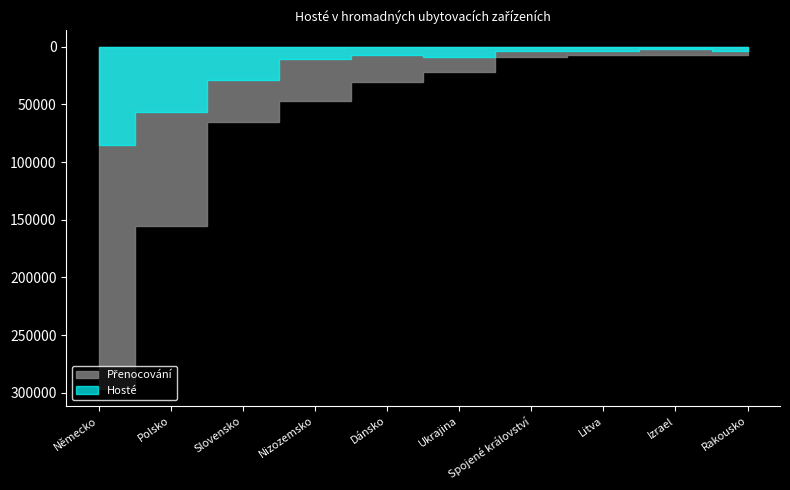

Reading left to right, transcribe all the data shown in this chart.

Hosté: Německo=85332	Polsko=56482	Slovensko=28595	Nizozemsko=10976	Dánsko=7663	Ukrajina=9412	Spojené království=3413	Litva=3684	Izrael=2324	Rakousko=3493
Přenocování: Německo=296510	Polsko=155583	Slovensko=65726	Nizozemsko=46885	Dánsko=30969	Ukrajina=22426	Spojené království=8945	Litva=7575	Izrael=7511	Rakousko=7296